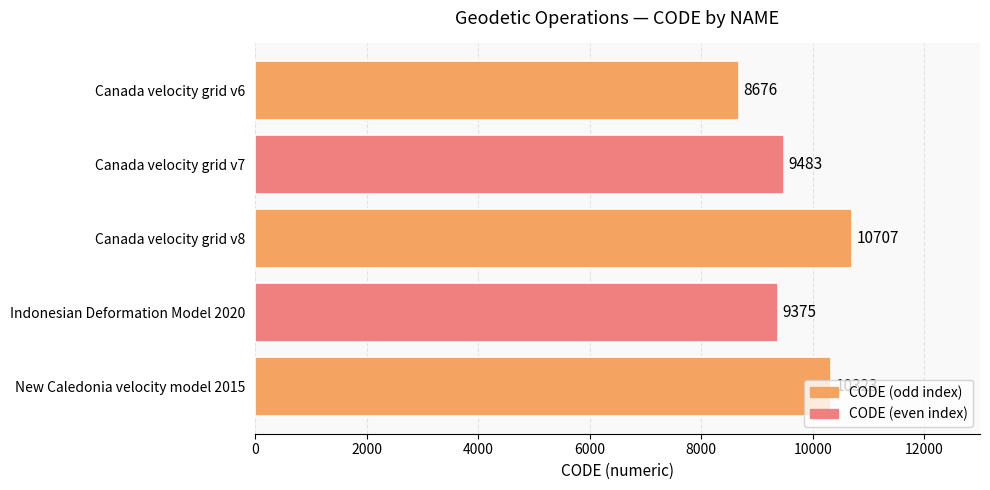

List the labels in order of value, smallest first.

Canada velocity grid v6, Indonesian Deformation Model 2020, Canada velocity grid v7, New Caledonia velocity model 2015, Canada velocity grid v8